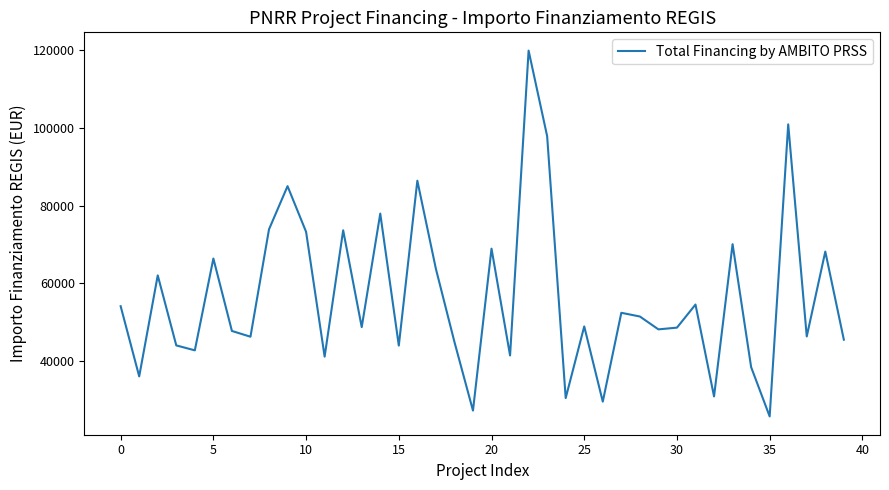

What is the difference between the maximum and minimum values?

93941.0